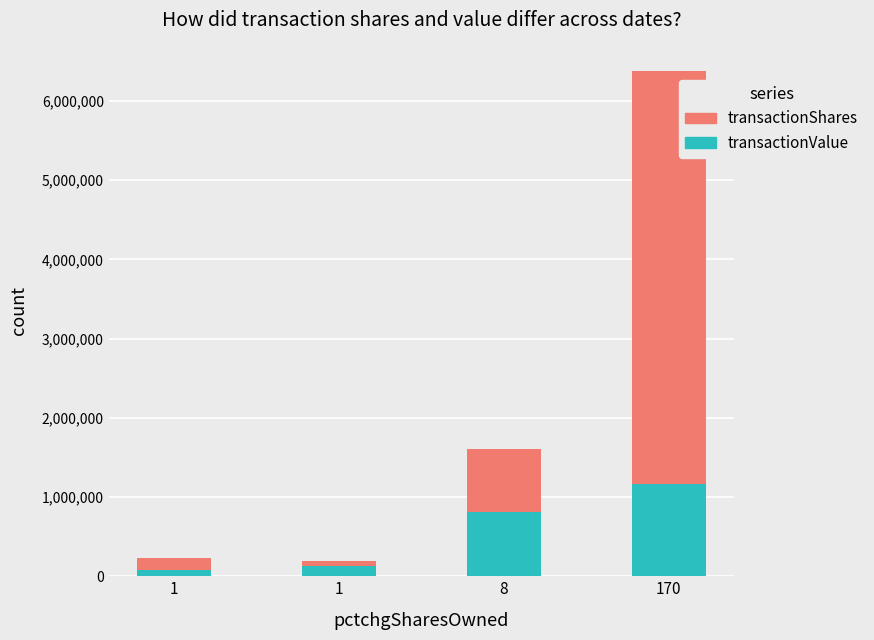

What are all the series names shown in the legend?

transactionShares, transactionValue